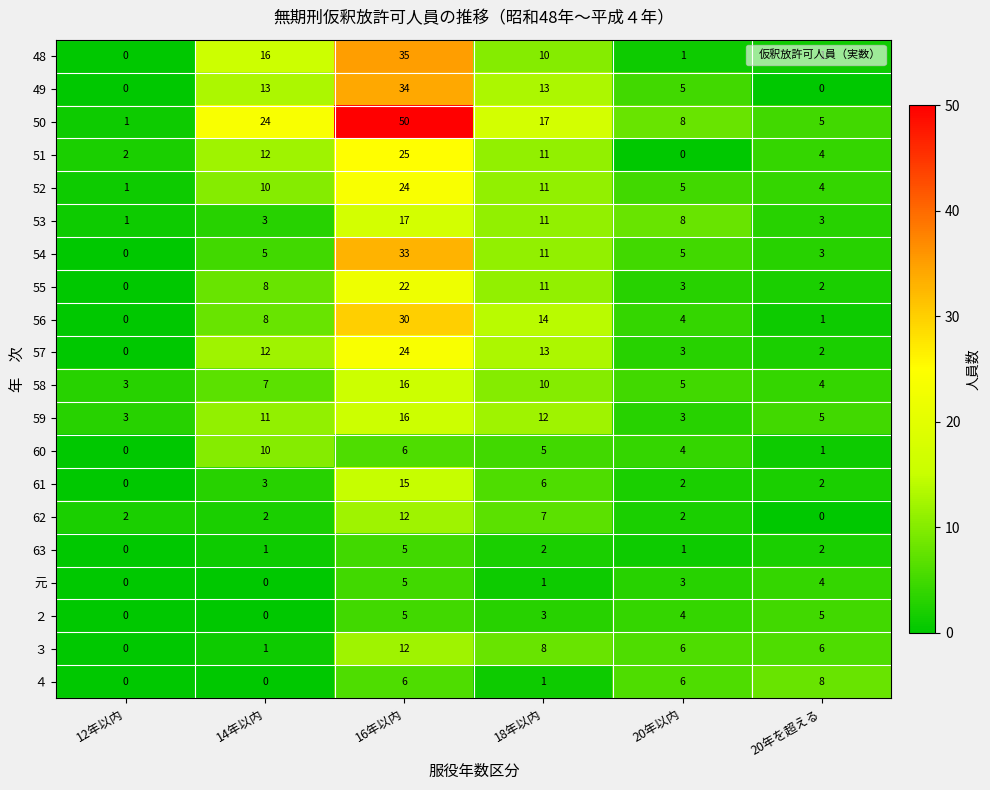

Count the number of data series in this chart.

20